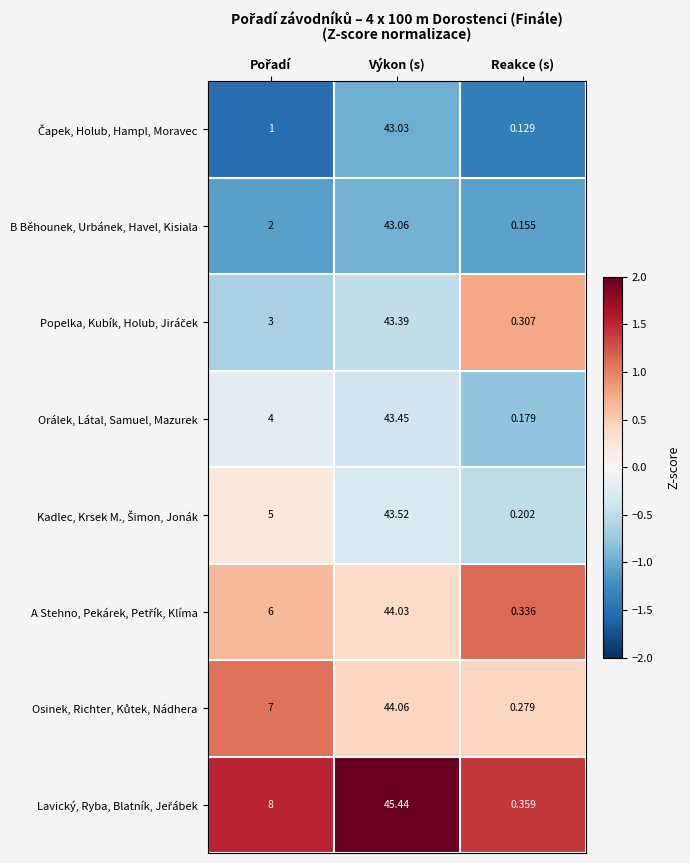

At which category is the sum across all series the highest?

Výkon (s)